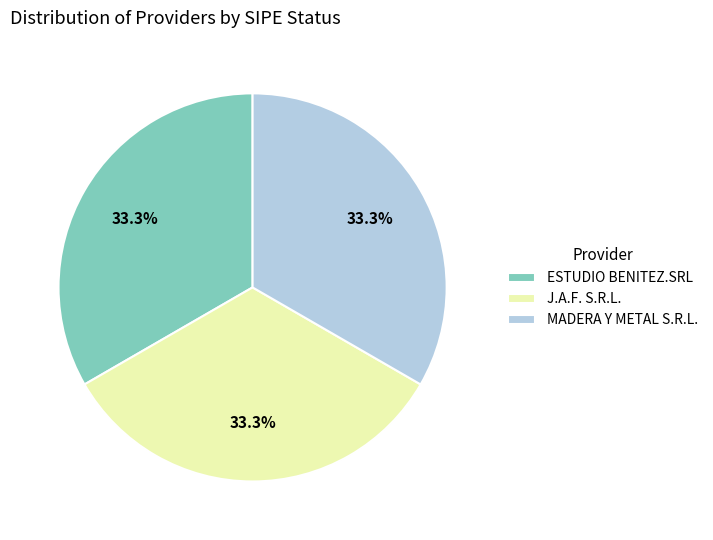

What percentage is the ESTUDIO BENITEZ.SRL slice, to the nearest percent?

33%